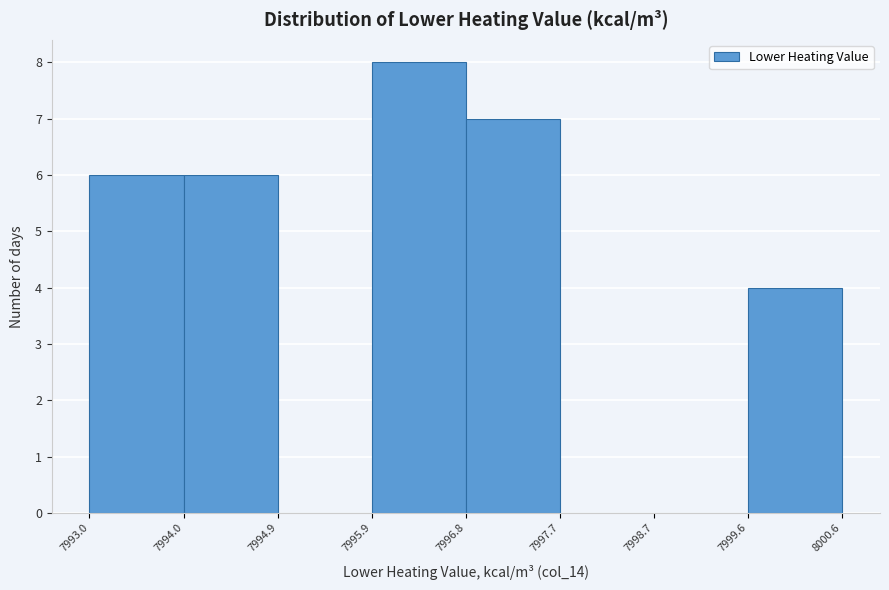

Reading left to right, list every bar in this chart as the range it spans on the x-axis followed by its height. The values are not printed on the chart, so give them approximately, as read against the axis.

7993.0 to 7994.0: 6
7994.0 to 7994.9: 6
7994.9 to 7995.9: 0
7995.9 to 7996.8: 8
7996.8 to 7997.7: 7
7997.7 to 7998.7: 0
7998.7 to 7999.6: 0
7999.6 to 8000.6: 4